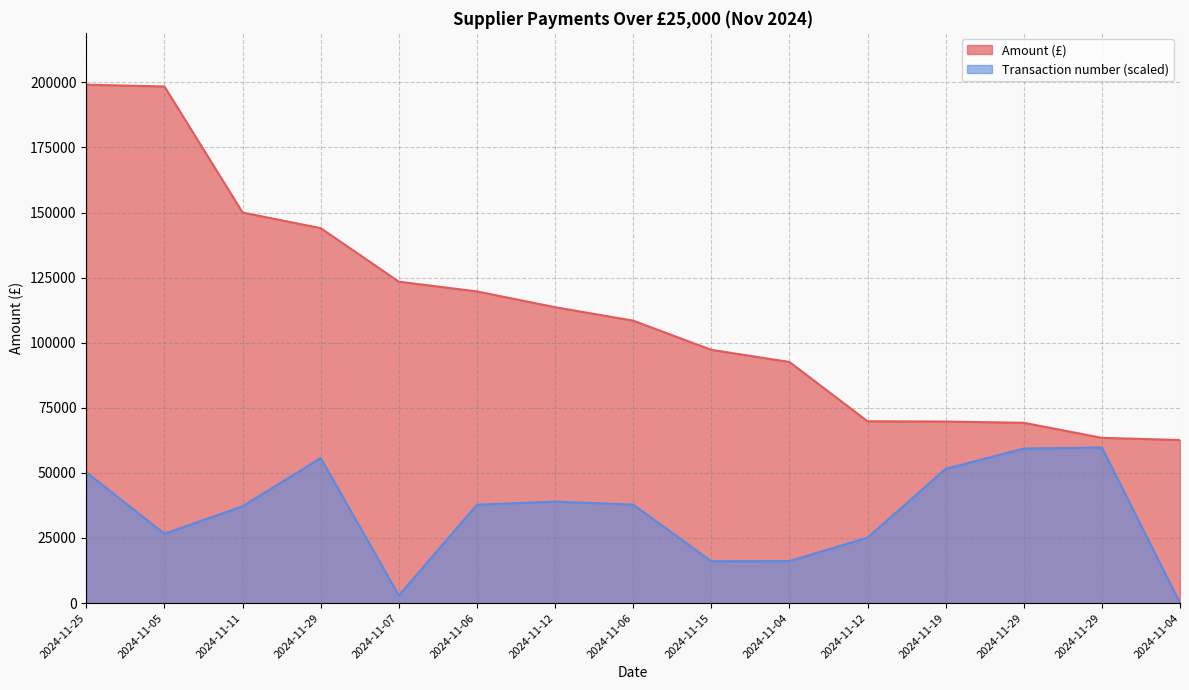

True or false: Transaction number and Amount (£) cross at least once.

False